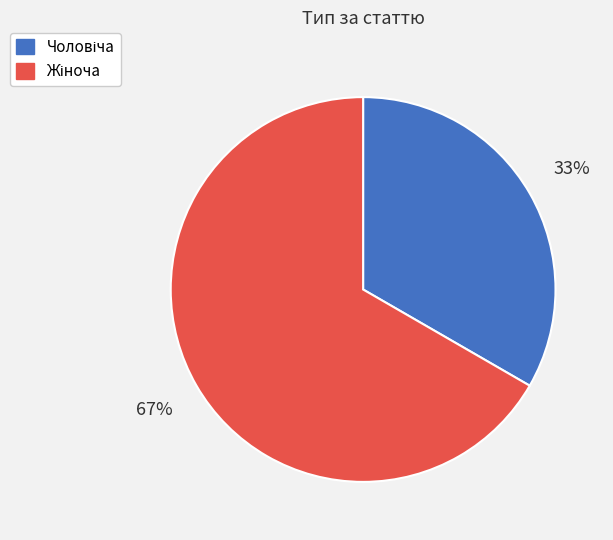

Is there any slice that represents more than half of the pie?

Yes